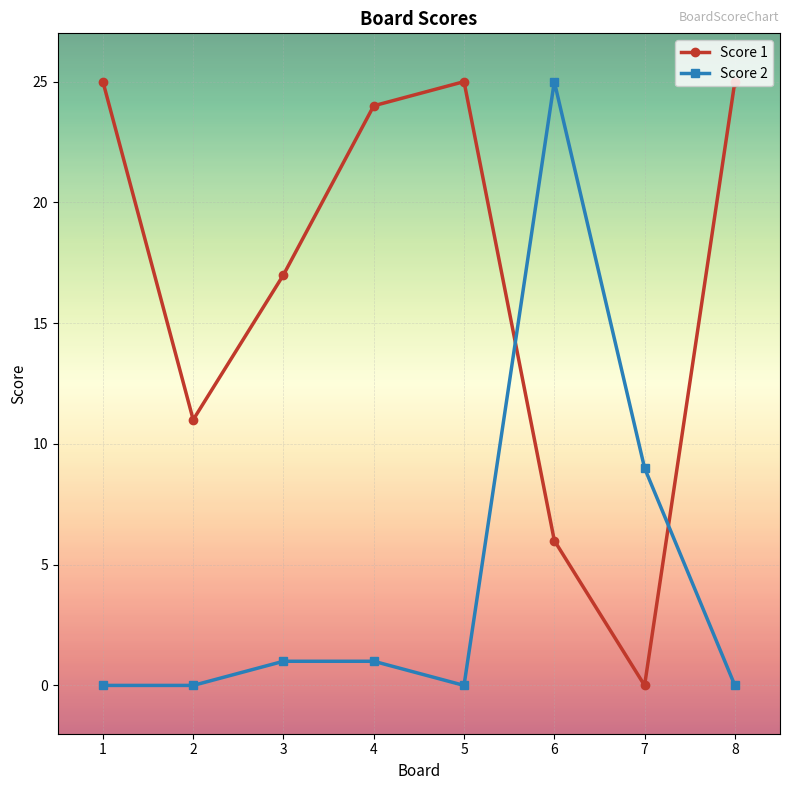

Rank the series by their average value, from lowest to highest.

Score 2, Score 1